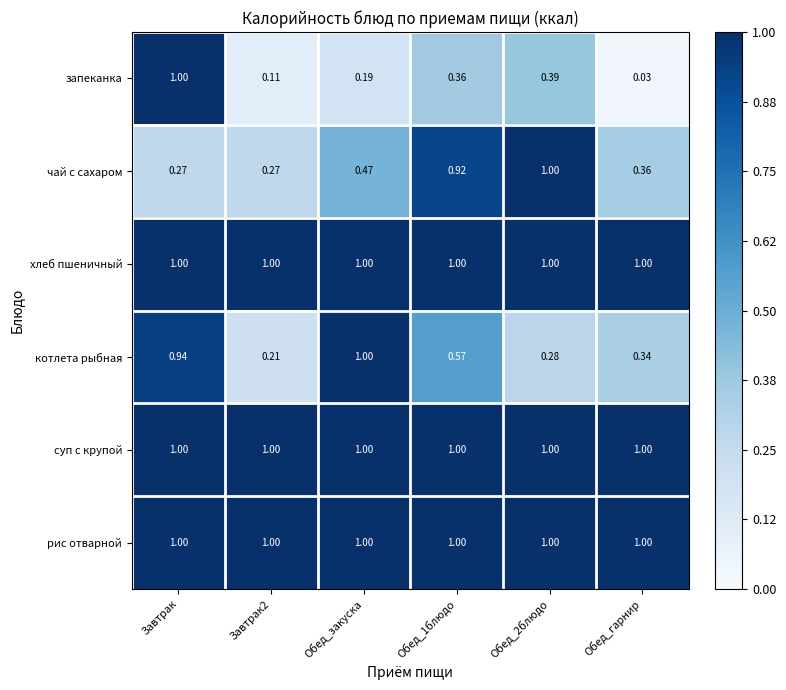

Between Обед_закуска and Обед_2блюдо, which series saw the biggest shift?

котлета рыбная